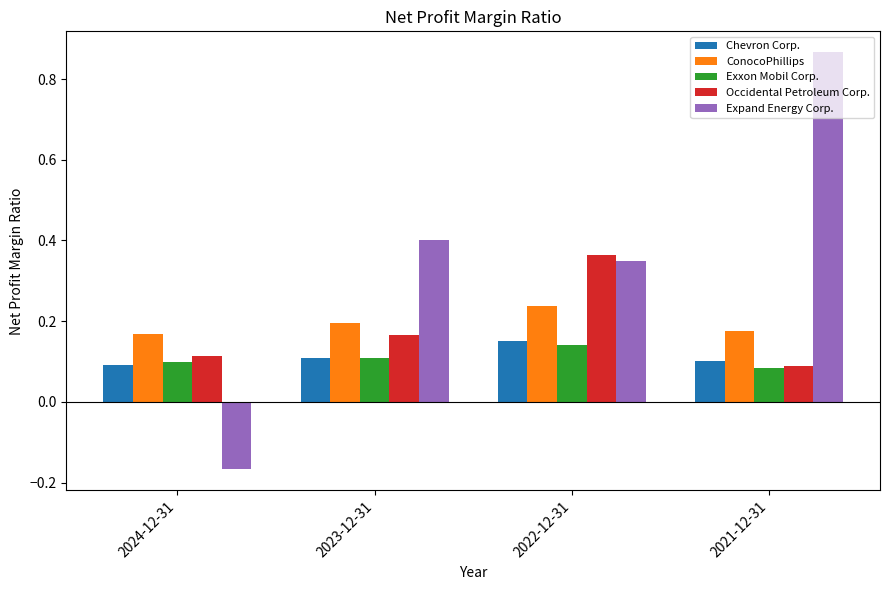

How many Exxon Mobil Corp. values are between 0 and 1?

4